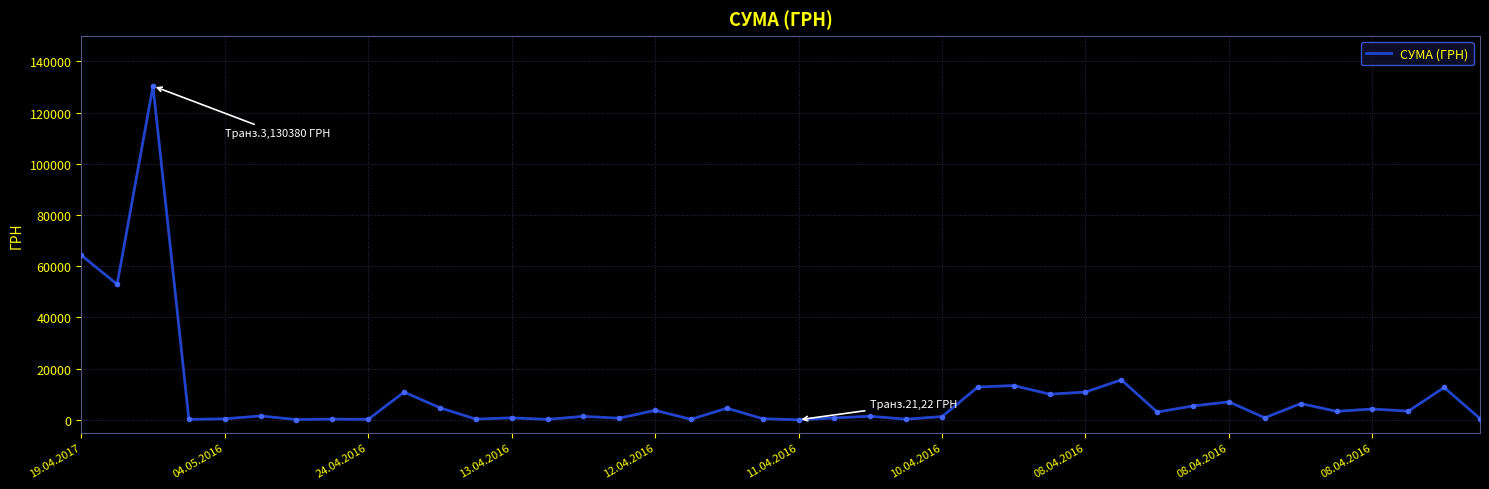

What is the difference between the maximum and minimum values?

130357.3